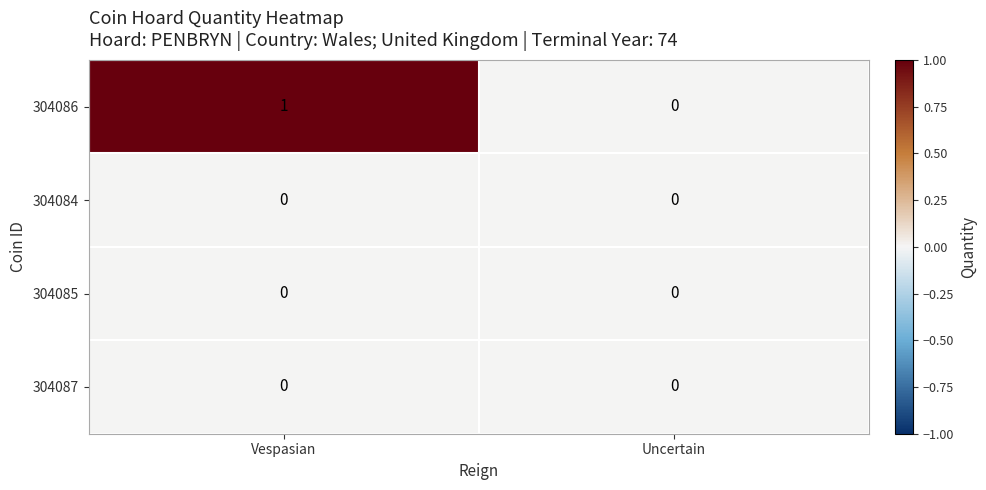

How many distinct data groups are displayed?

4